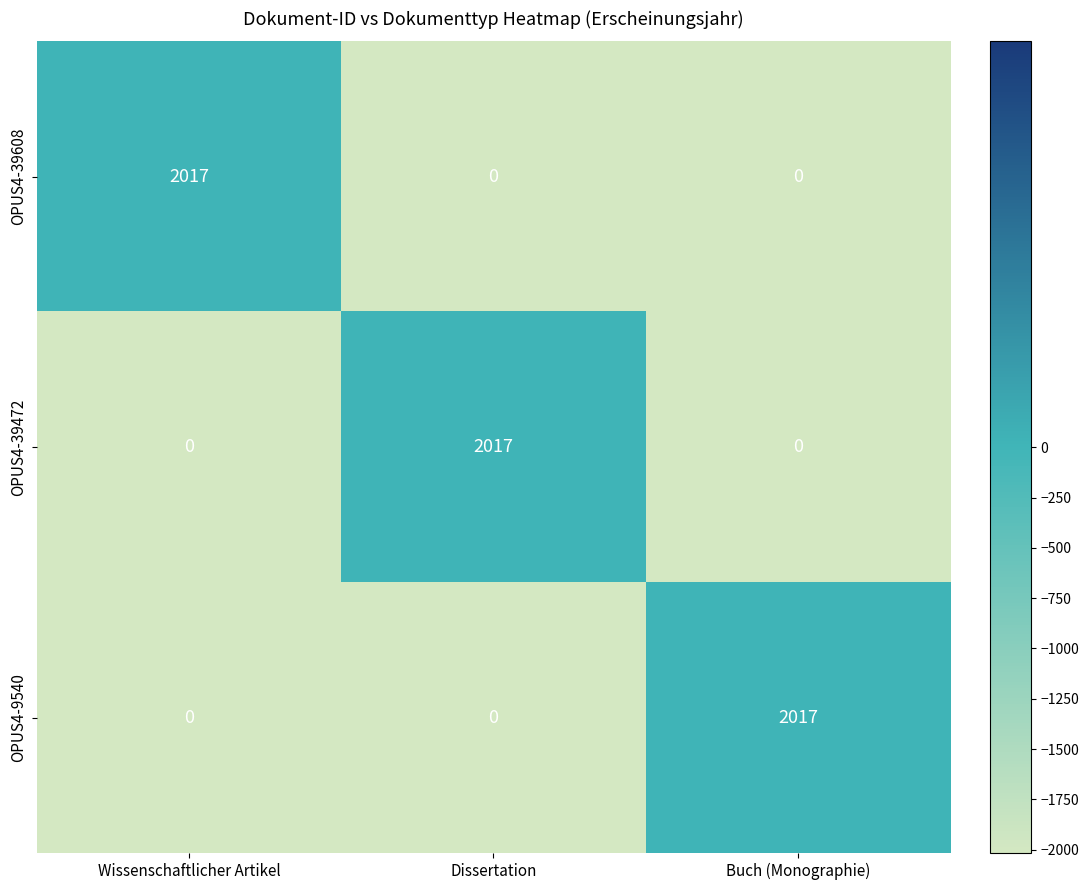

How many values in OPUS4-9540 are above zero?

1